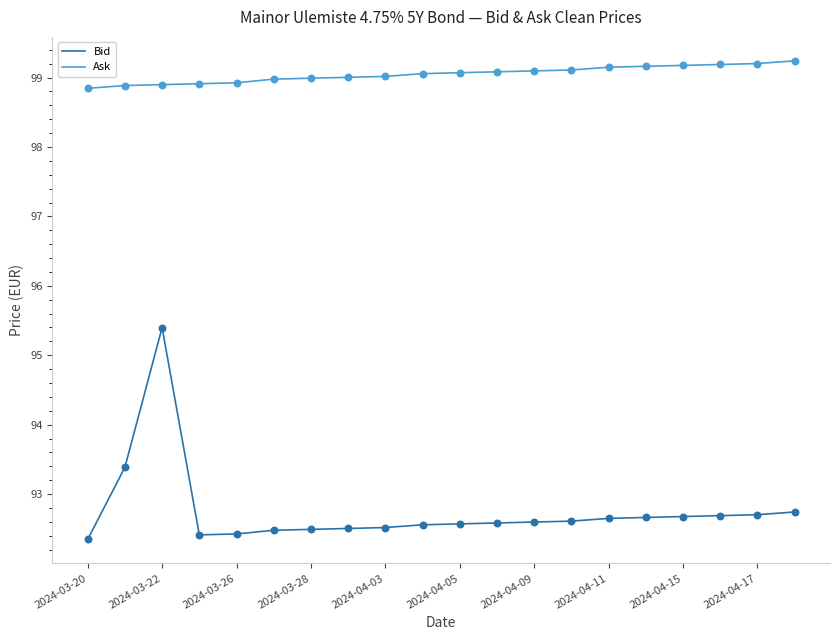

At how many categories does at least one series exceed 93?

20